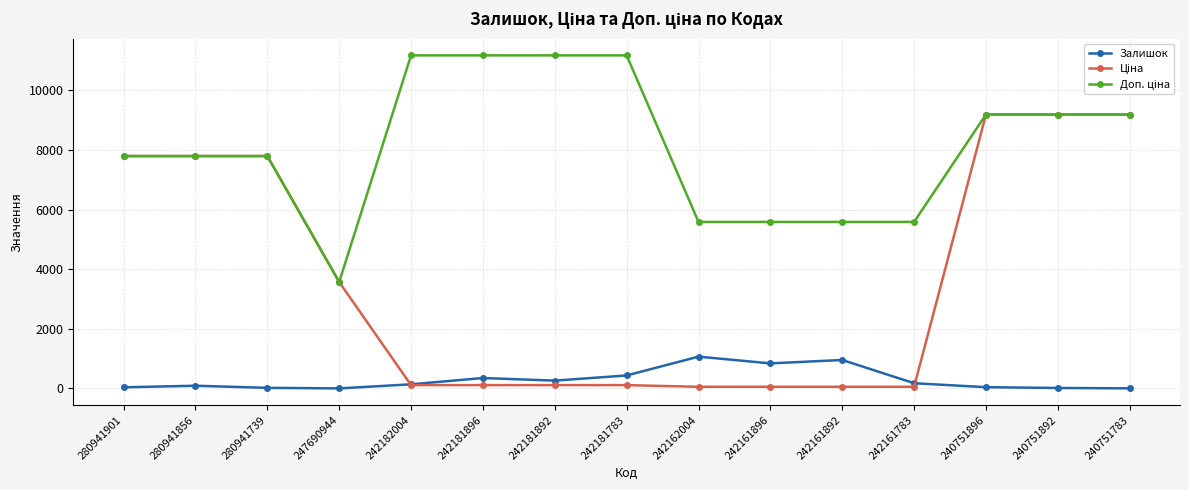

The Залишок series shows 91.0 at 280941856. True or false?

True